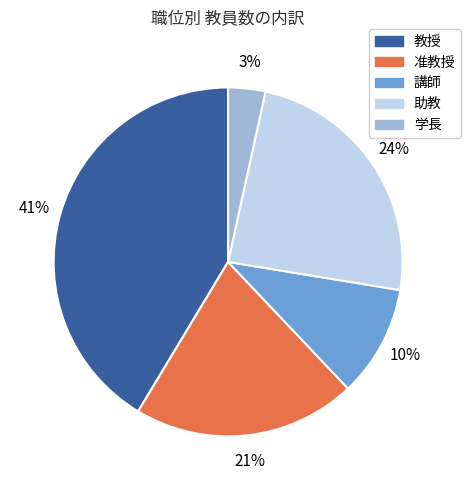

To the nearest percent, what is the average slice percentage?

20%